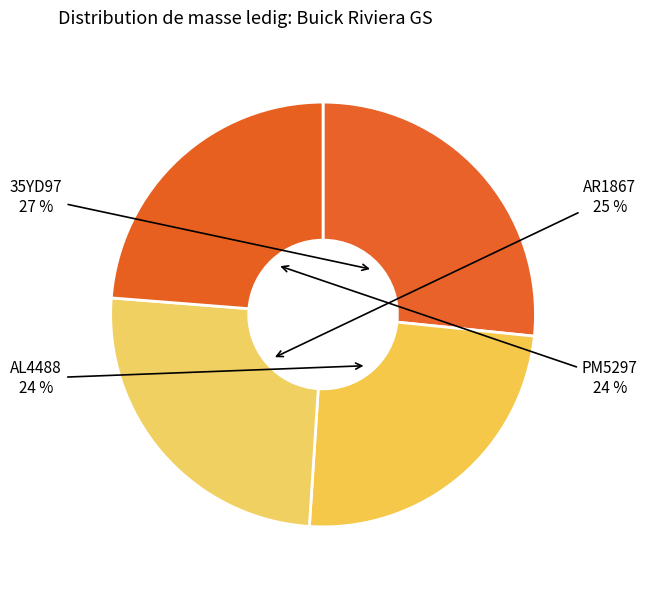

How many segments does this pie chart have?

4